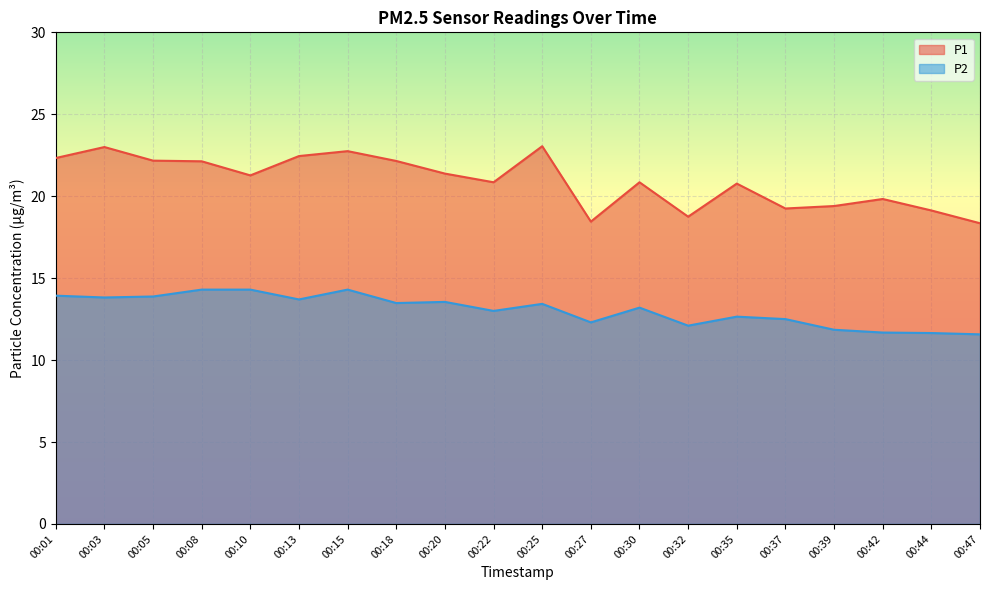

What is the approximate value of P2 at 00:42?

11.7